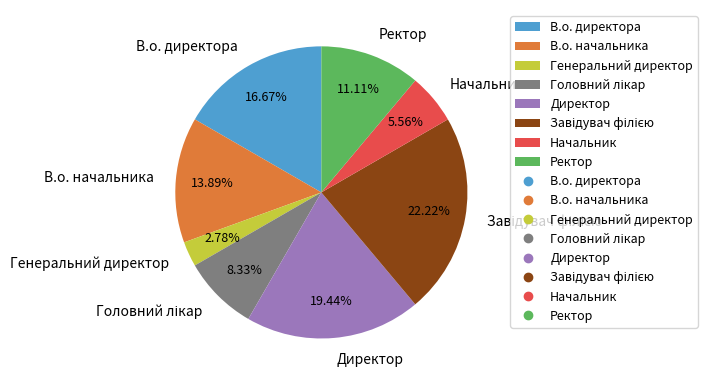

Between В.о. начальника and Генеральний директор, which is larger?

В.о. начальника